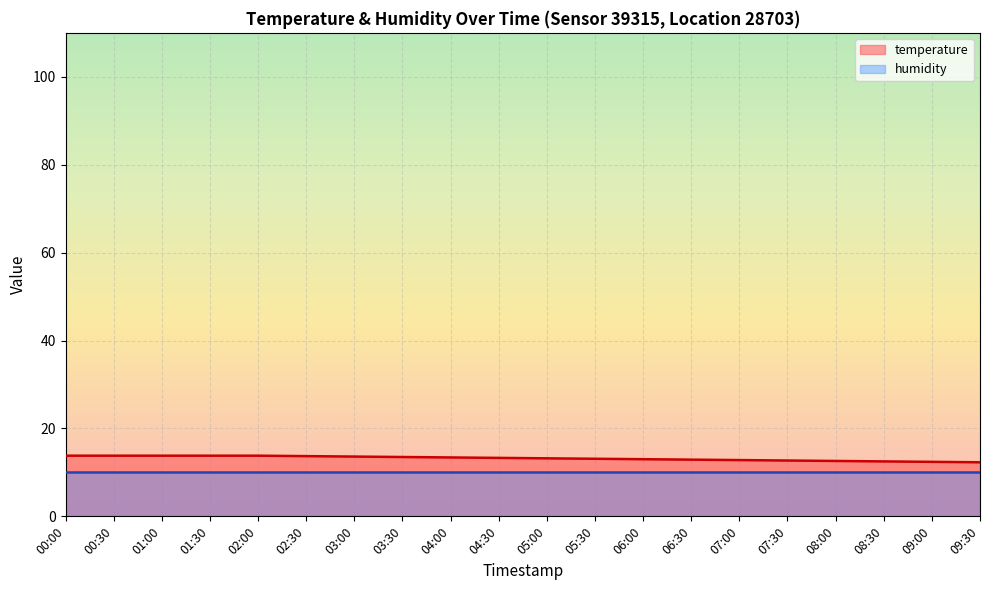

What is the ratio of the value at 02:00 to the value at 03:00?

1.0